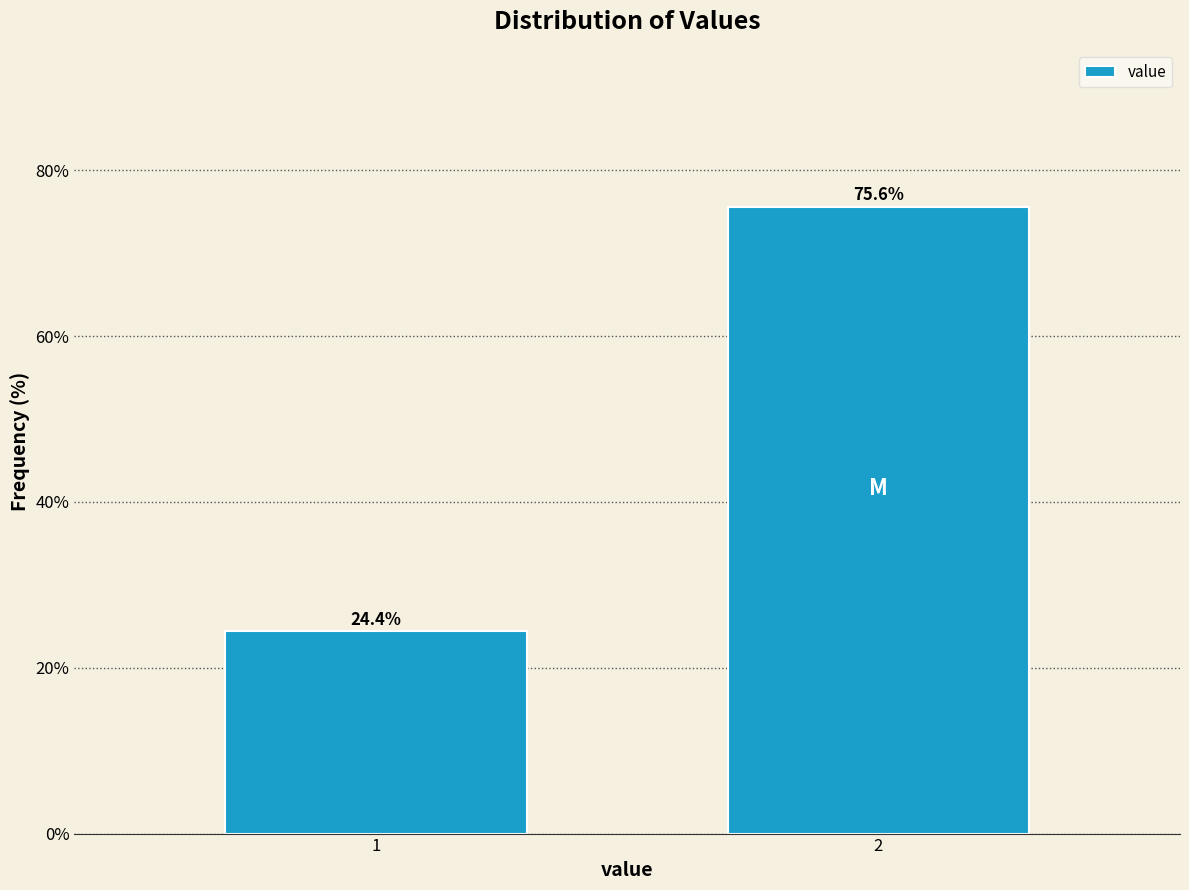

Reading left to right, what are all the values shown in this chart?

24.4	75.6